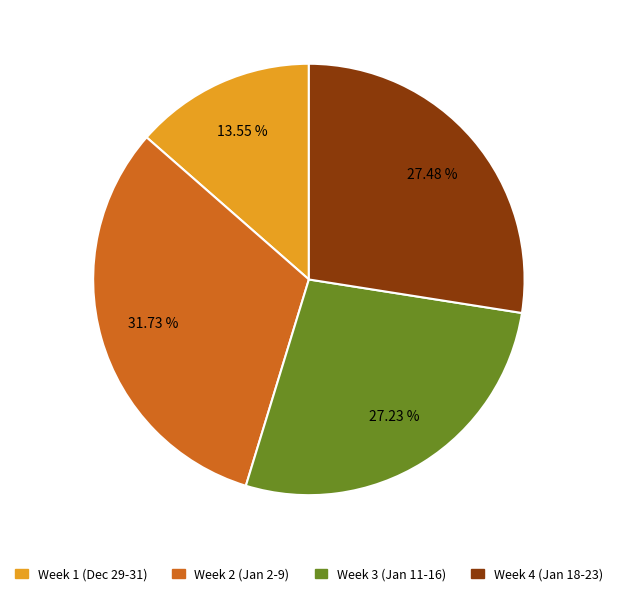

Is there a majority slice in this chart?

No